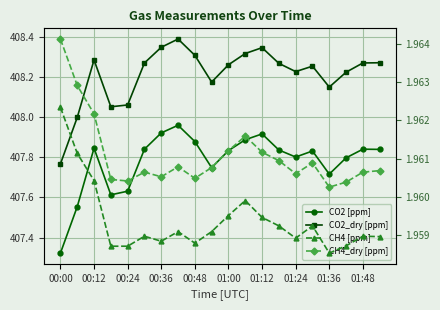

What are all the series names shown in the legend?

CO2 [ppm], CO2_dry [ppm], CH4 [ppm], CH4_dry [ppm]